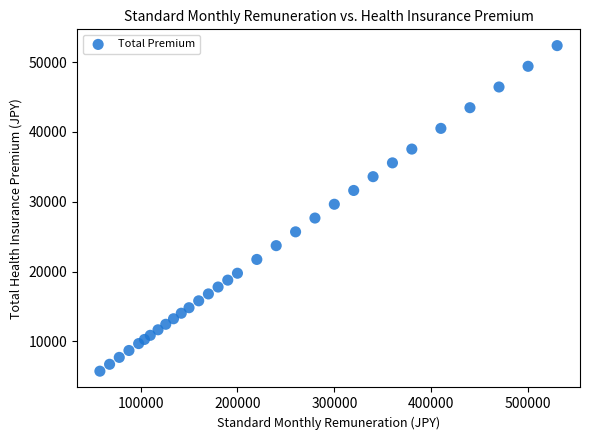

What Y value in the scatter plot is closest to 29047?

29640.0